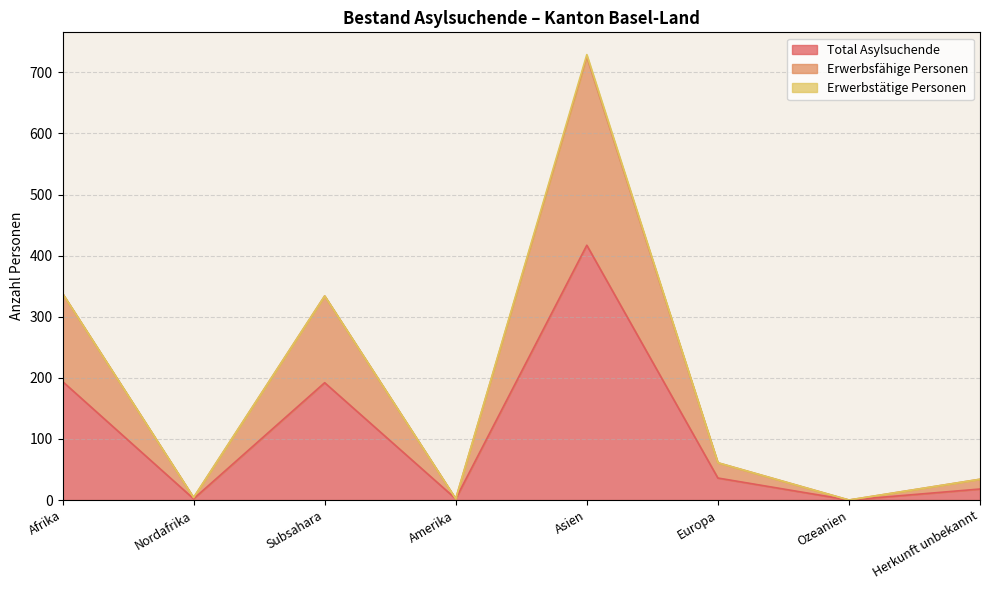

At how many categories does at least one series exceed 380?

1